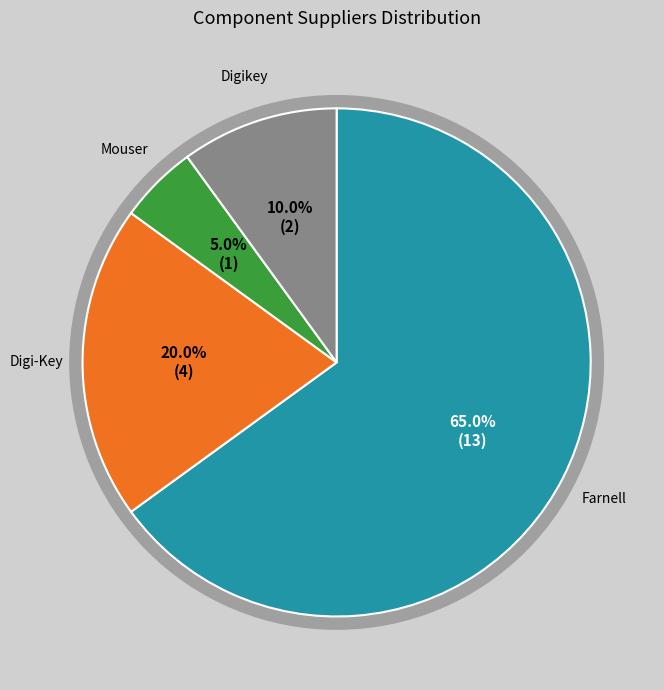

What is the total percentage of Digikey and Digi-Key?

30.0%